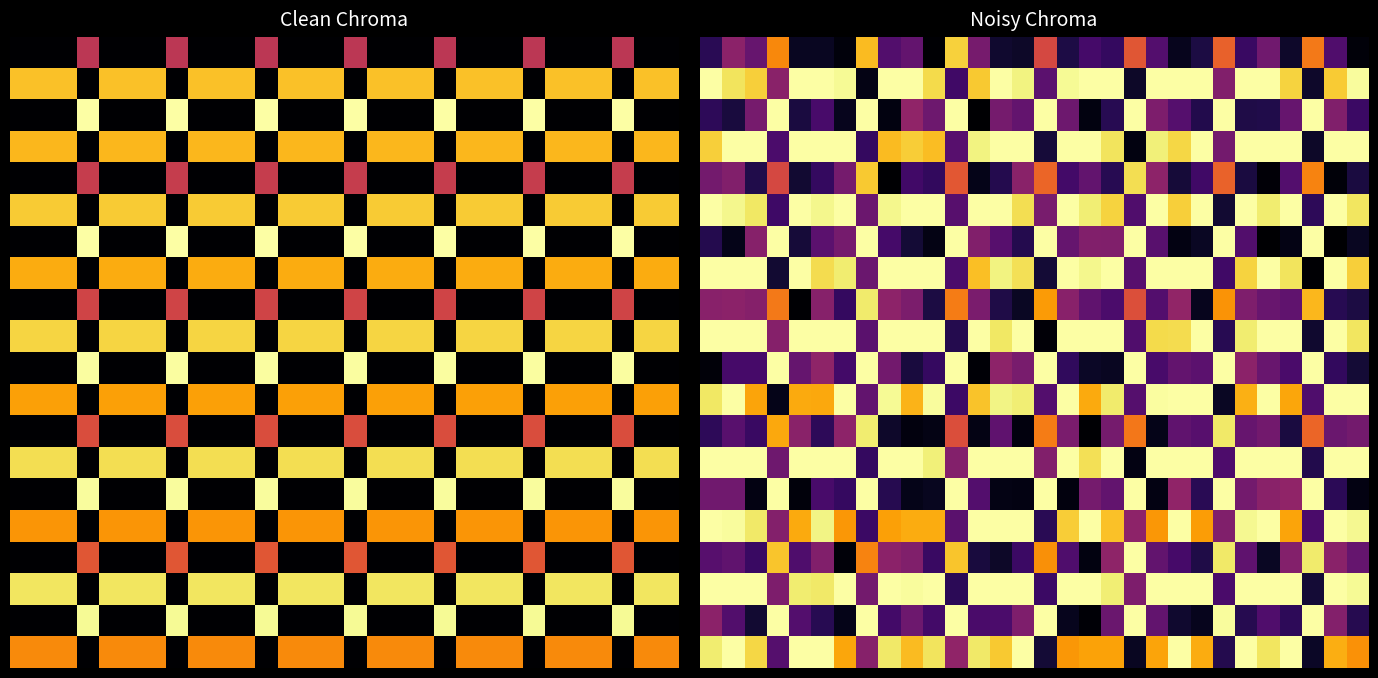

Between 18 and 11, which is larger?

11